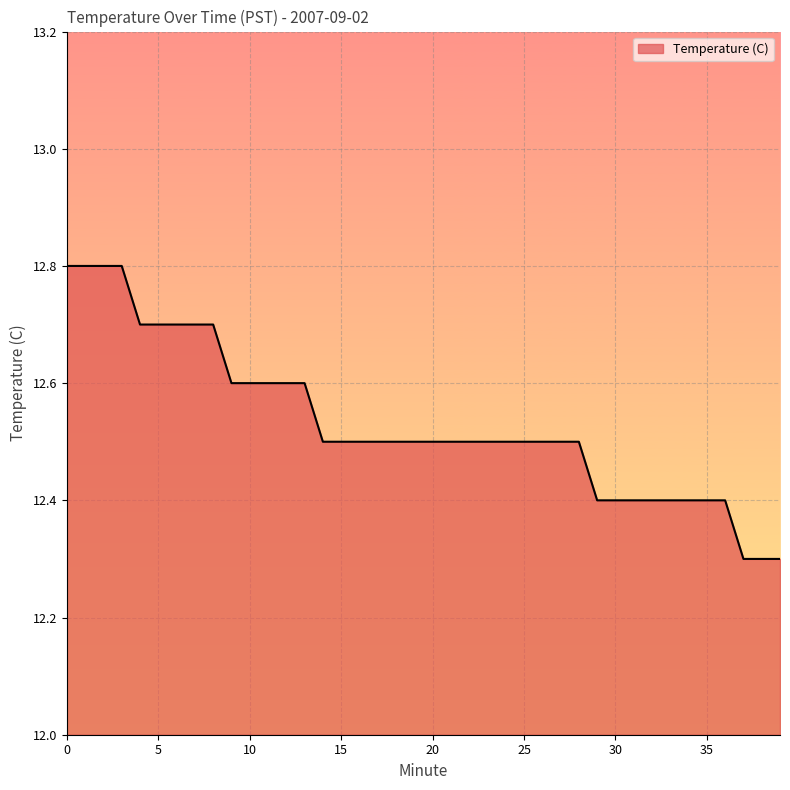

What is the maximum value shown in the chart?

12.8